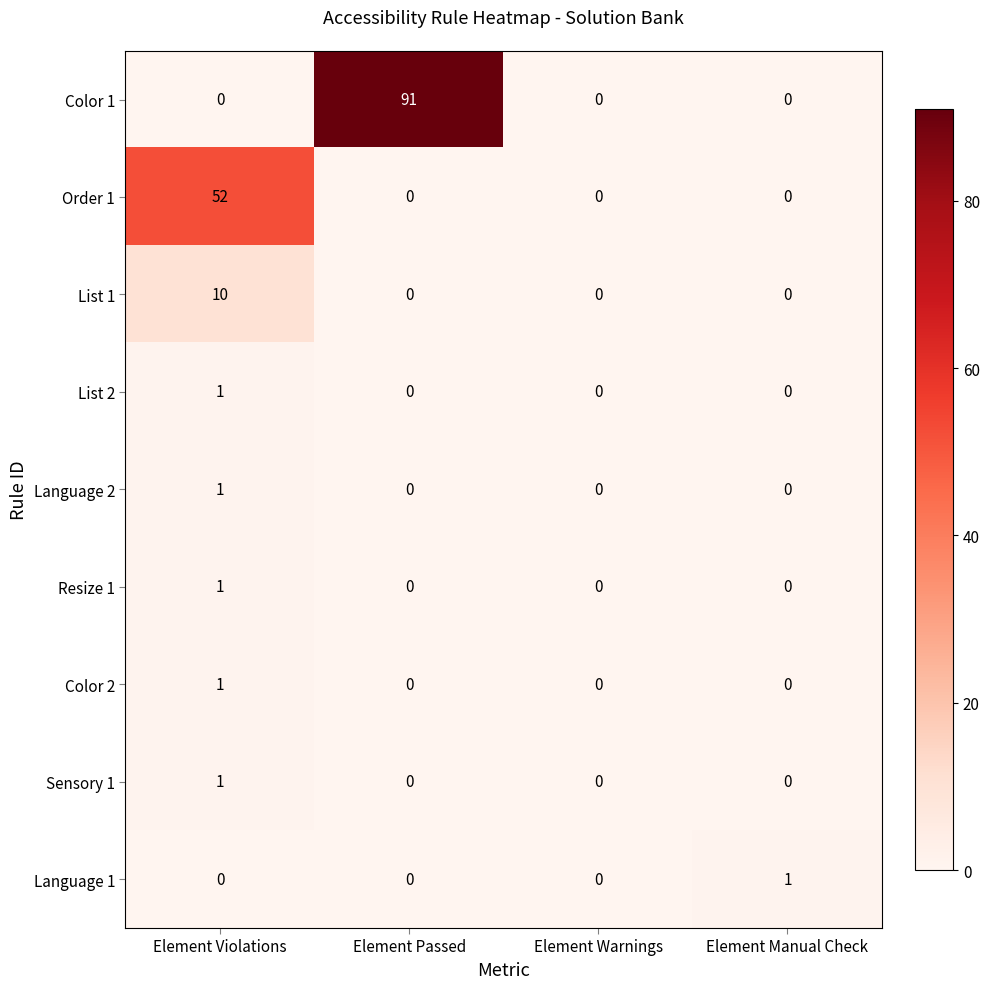

At which category does the chart reach its peak across all series?

Element Passed